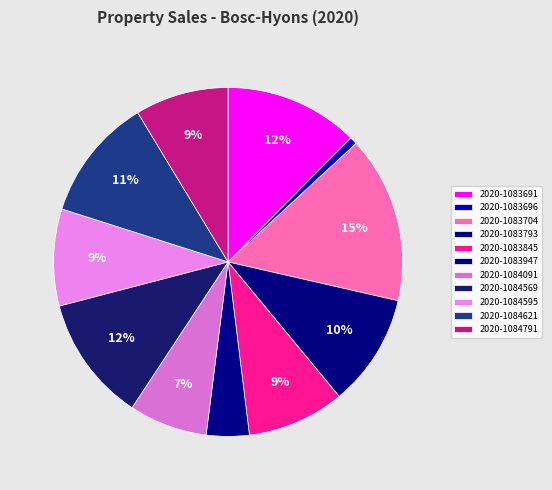

What portion of the pie excludes 2020-1083691?

87.6%